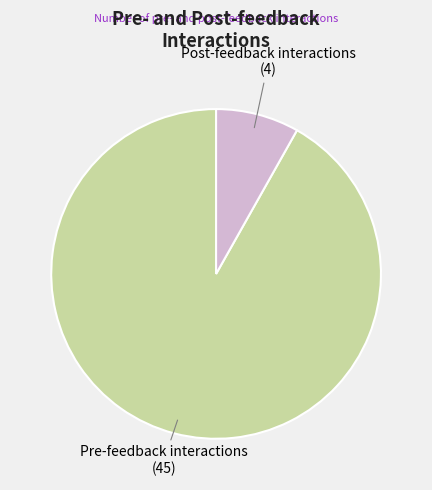

What is the ratio of the value at Pre-feedback interactions to the value at Post-feedback interactions?

11.2